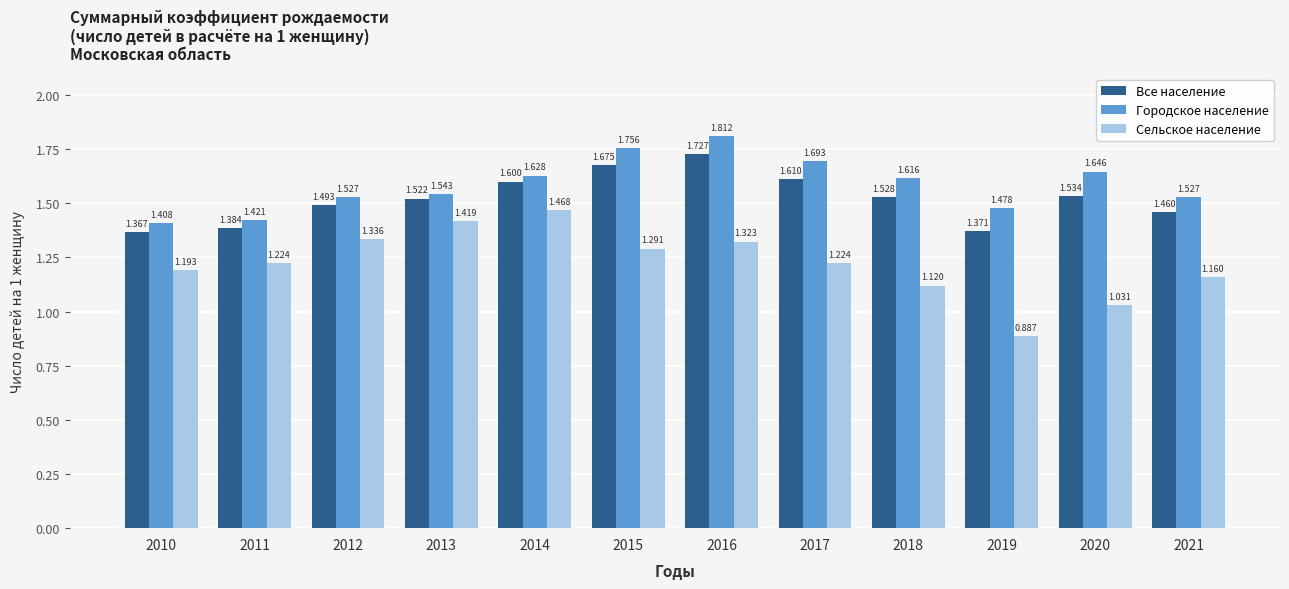

How many groups of bars are there?

12